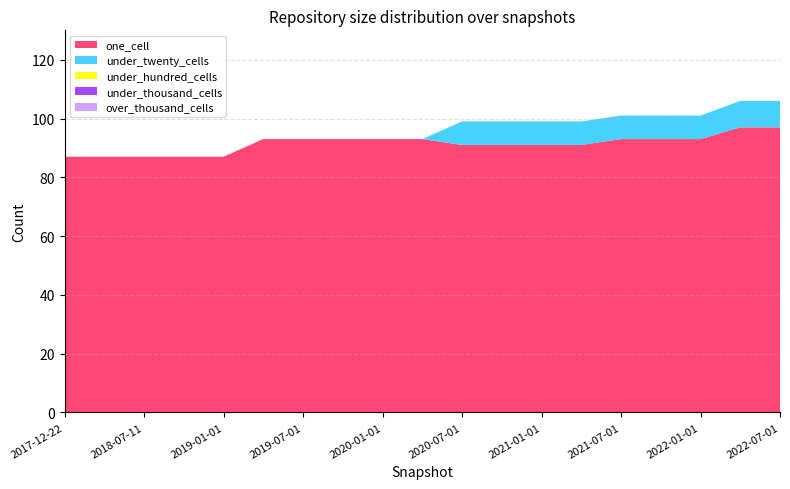

Reading left to right, transcribe all the data shown in this chart.

one_cell: 87	87	87	87	87	93	93	93	93	93	91	91	91	91	93	93	93	97	97
under_twenty_cells: 0	0	0	0	0	0	0	0	0	0	8	8	8	8	8	8	8	9	9
under_hundred_cells: 0	0	0	0	0	0	0	0	0	0	0	0	0	0	0	0	0	0	0
under_thousand_cells: 0	0	0	0	0	0	0	0	0	0	0	0	0	0	0	0	0	0	0
over_thousand_cells: 0	0	0	0	0	0	0	0	0	0	0	0	0	0	0	0	0	0	0